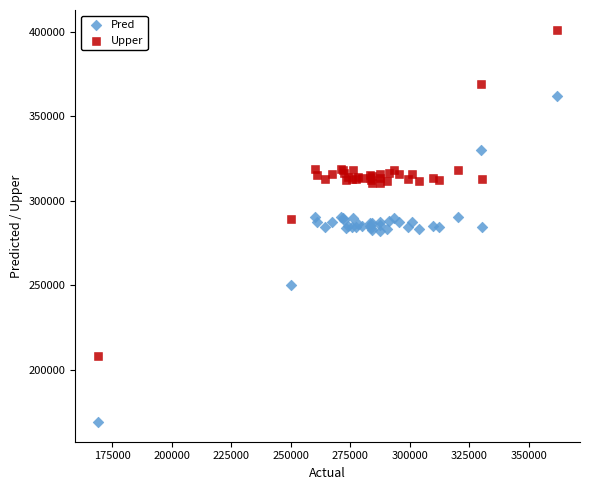

Which series reaches the minimum Y coordinate?

Pred